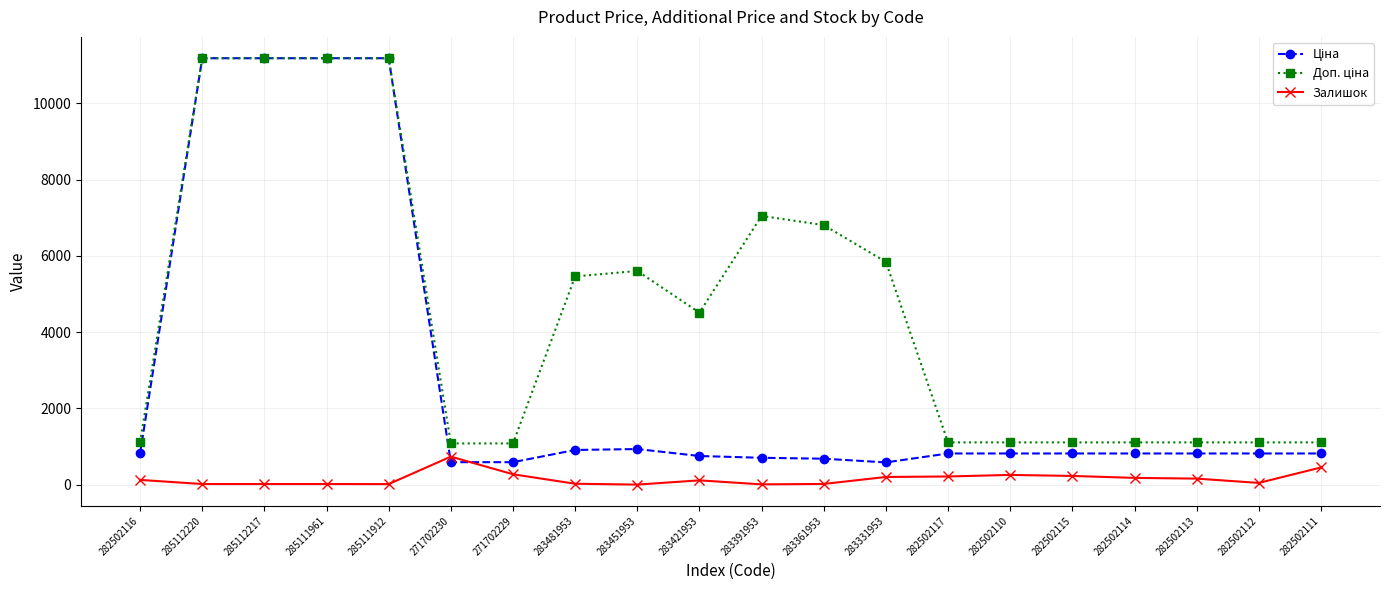

What is the total value across all series at 271702230?

2407.6